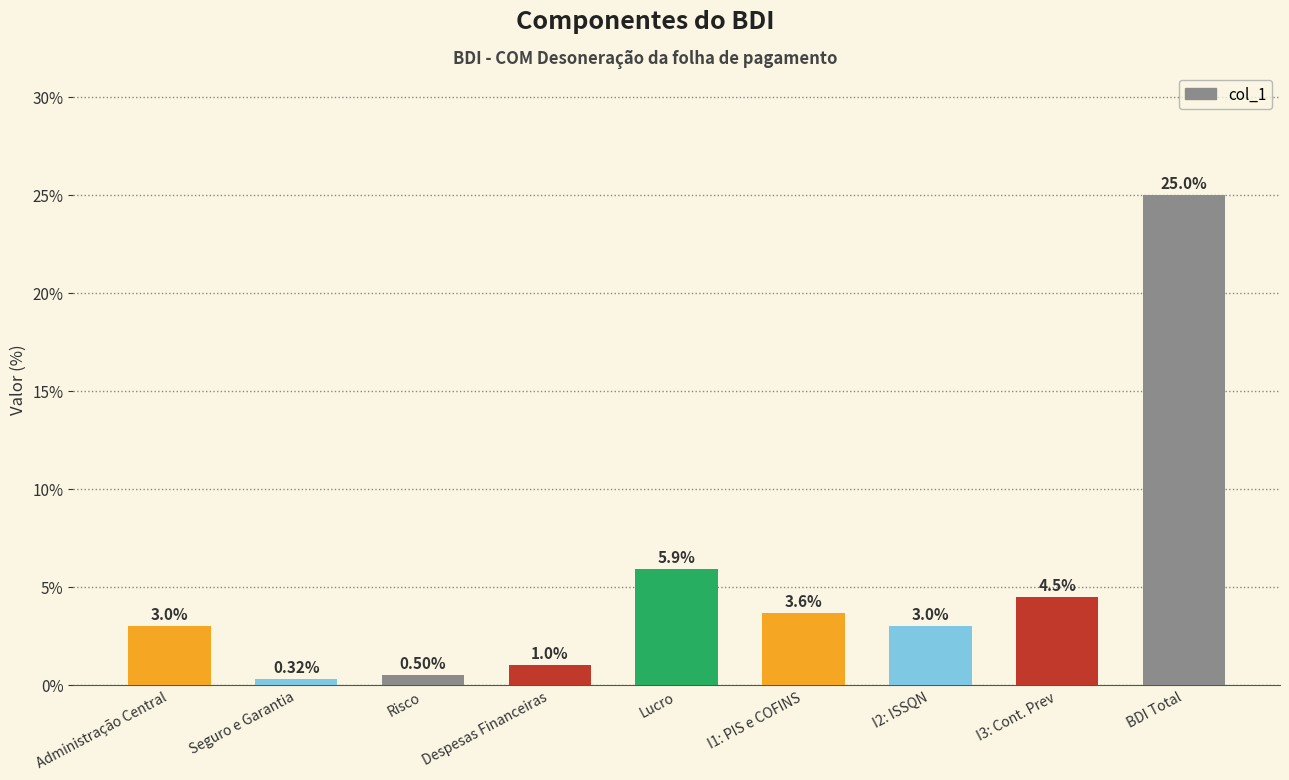

Rank the categories by value from highest to lowest.

BDI Total, Lucro, I3: Cont. Prev, I1: PIS e COFINS, I2: ISSQN, Administração Central, Despesas Financeiras, Risco, Seguro e Garantia